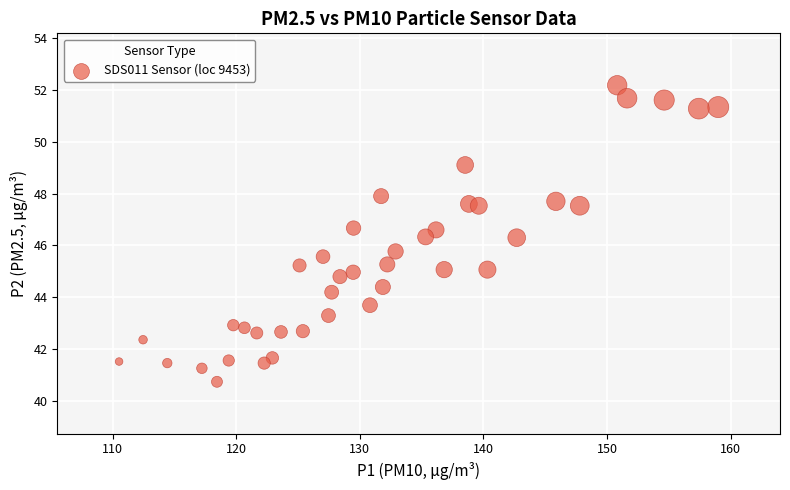

What is the range of Y values (max minus min)?

11.4